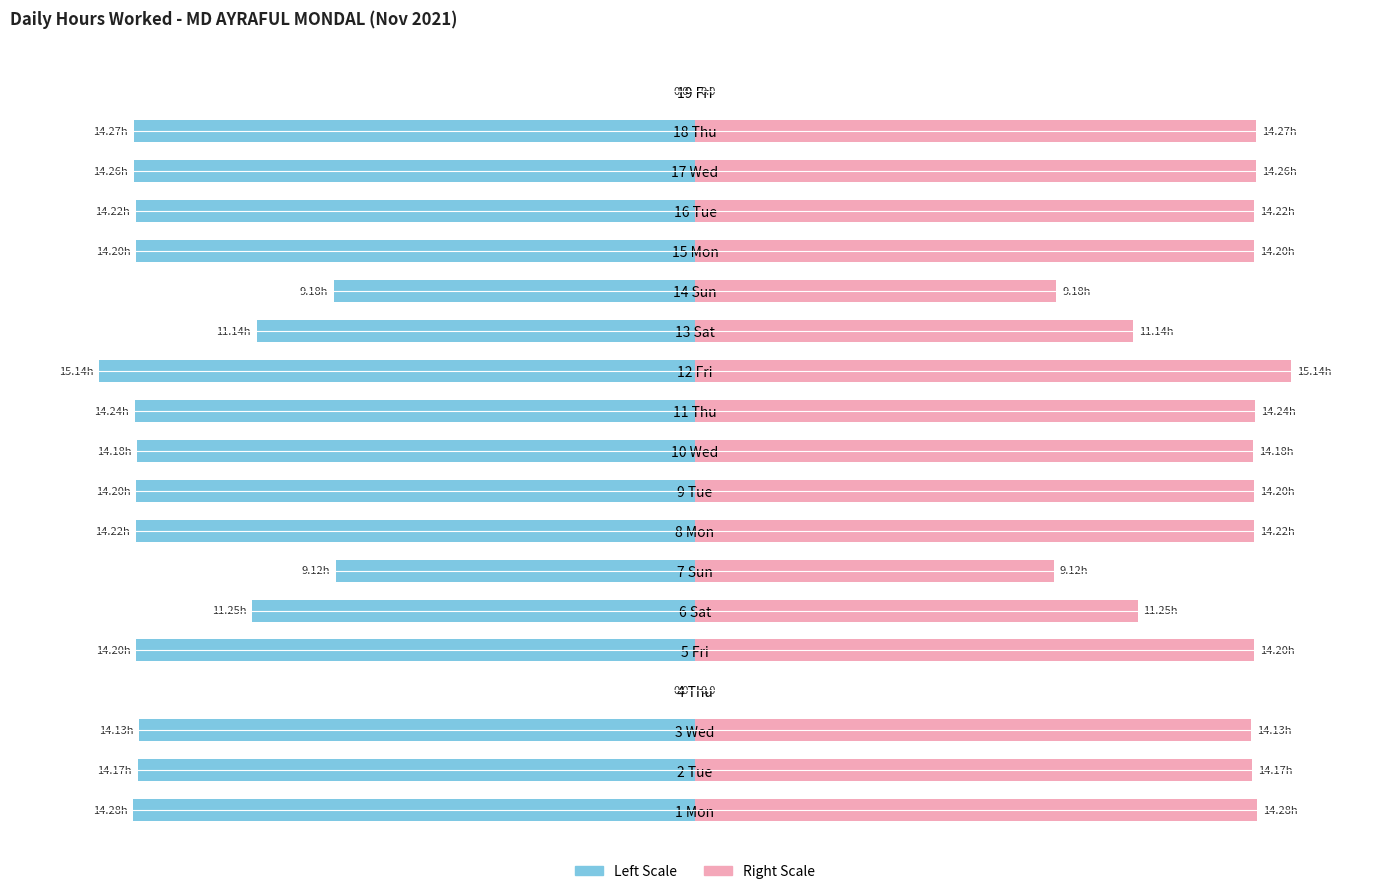

List the labels in order of value, smallest first.

4 Thu, 19 Fri, 7 Sun, 14 Sun, 13 Sat, 6 Sat, 3 Wed, 2 Tue, 10 Wed, 5 Fri, 9 Tue, 15 Mon, 8 Mon, 16 Tue, 11 Thu, 17 Wed, 18 Thu, 1 Mon, 12 Fri